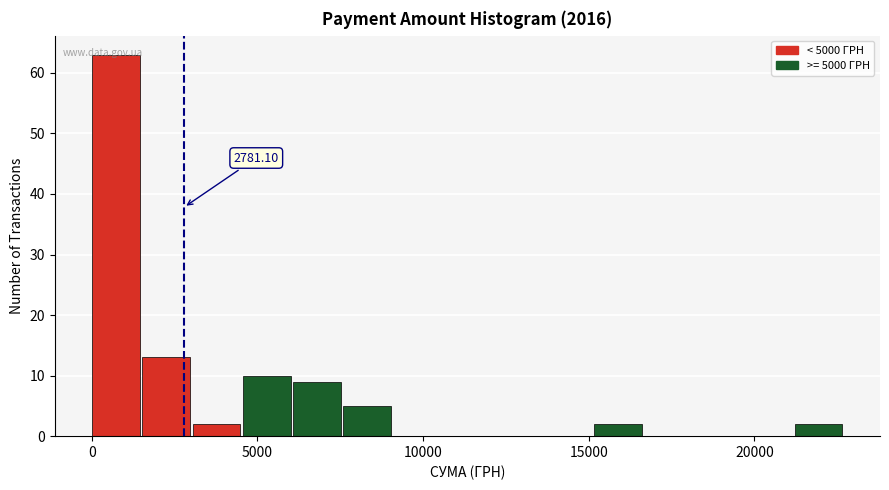

Read against the x-axis, roughly where is the centre of the tallest bar?

500